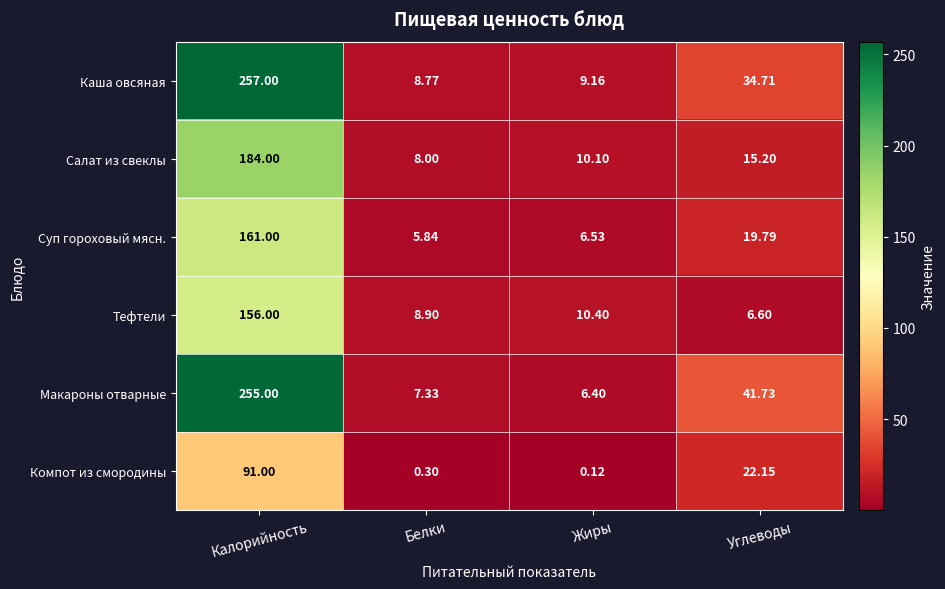

Is the value of Макароны отварные at Углеводы greater than the value of Тефтели at Белки?

Yes